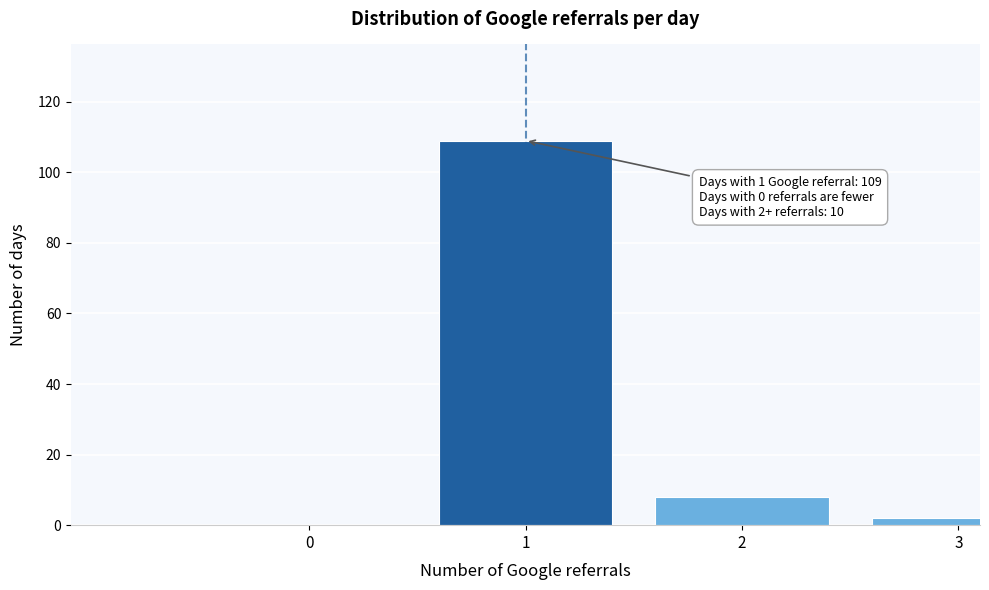

Reading right to left, transcribe all the data shown in this chart.

3=2	2=8	1=109	0=0